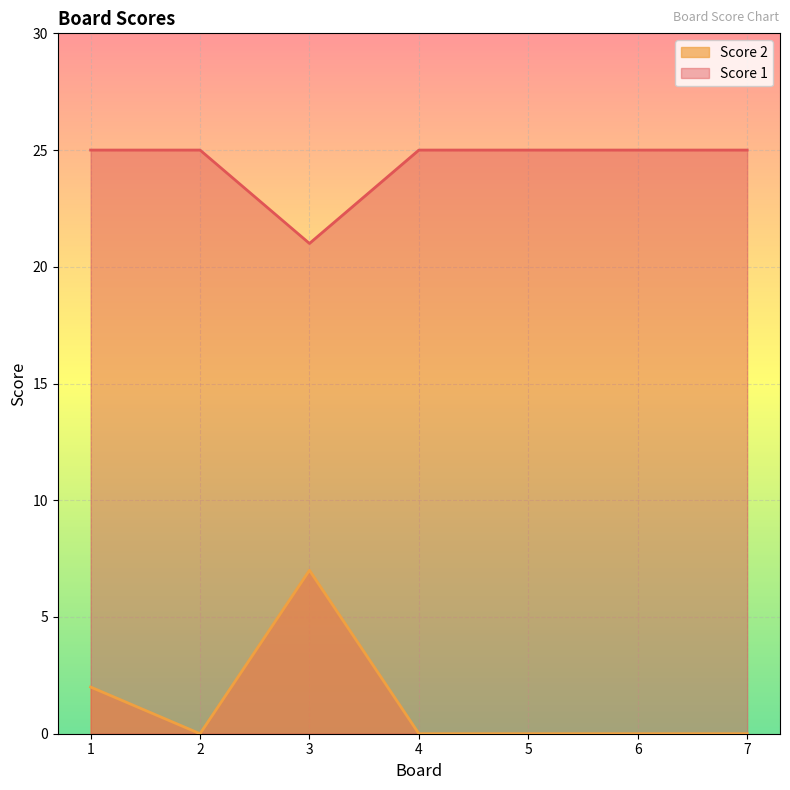

List the series in order of their overall mean, lowest first.

Score 2, Score 1